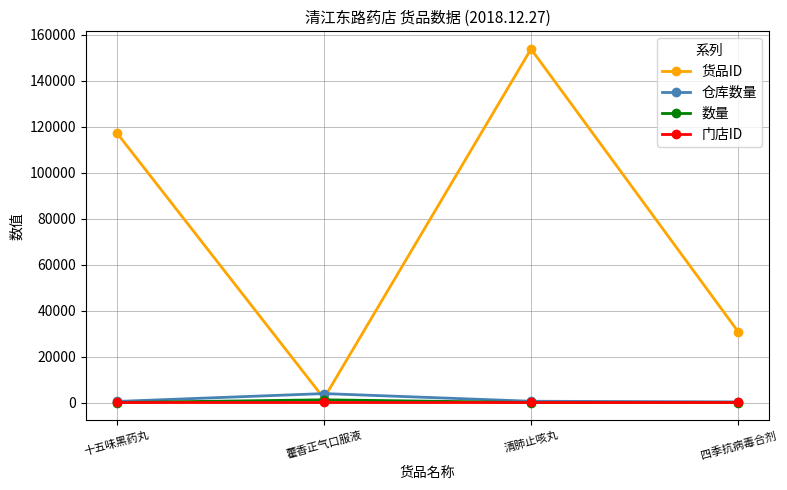

Which series has the largest total across all categories?

货品ID